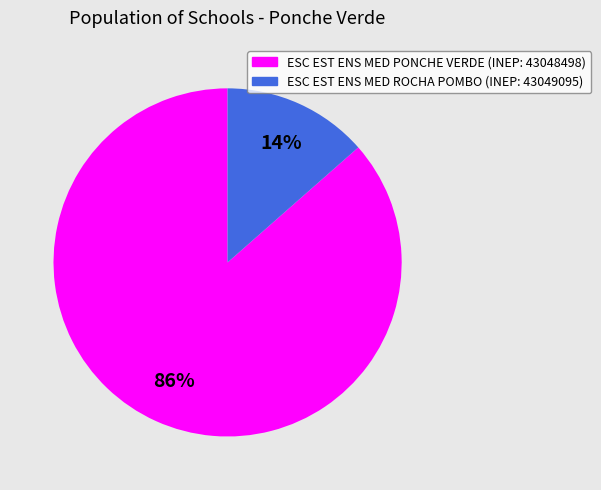

To the nearest percent, what is the average slice percentage?

50%